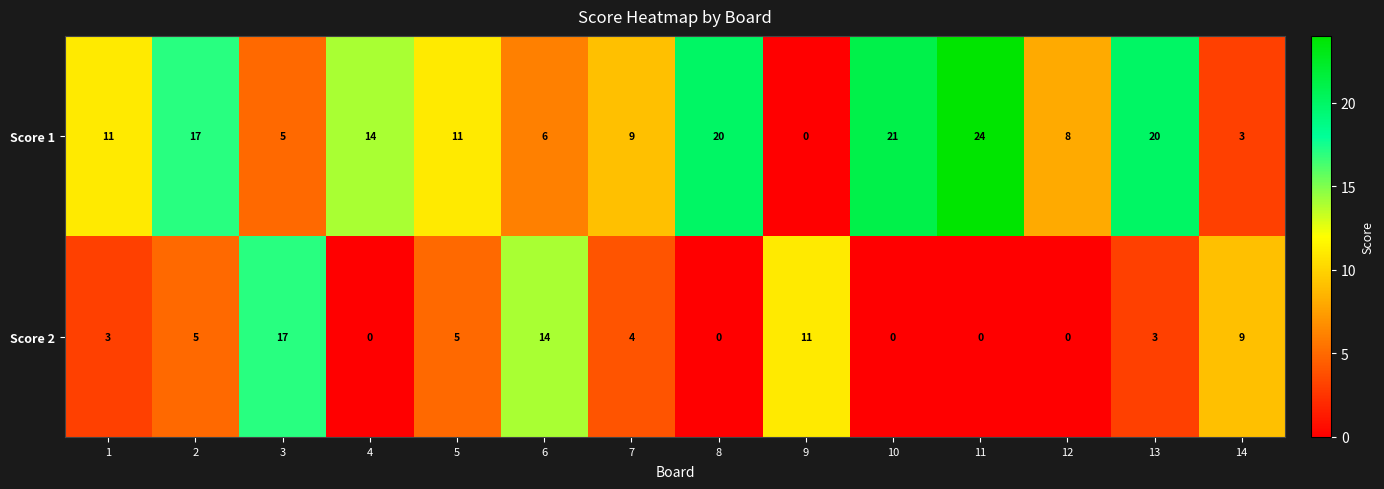

How many distinct data groups are displayed?

2